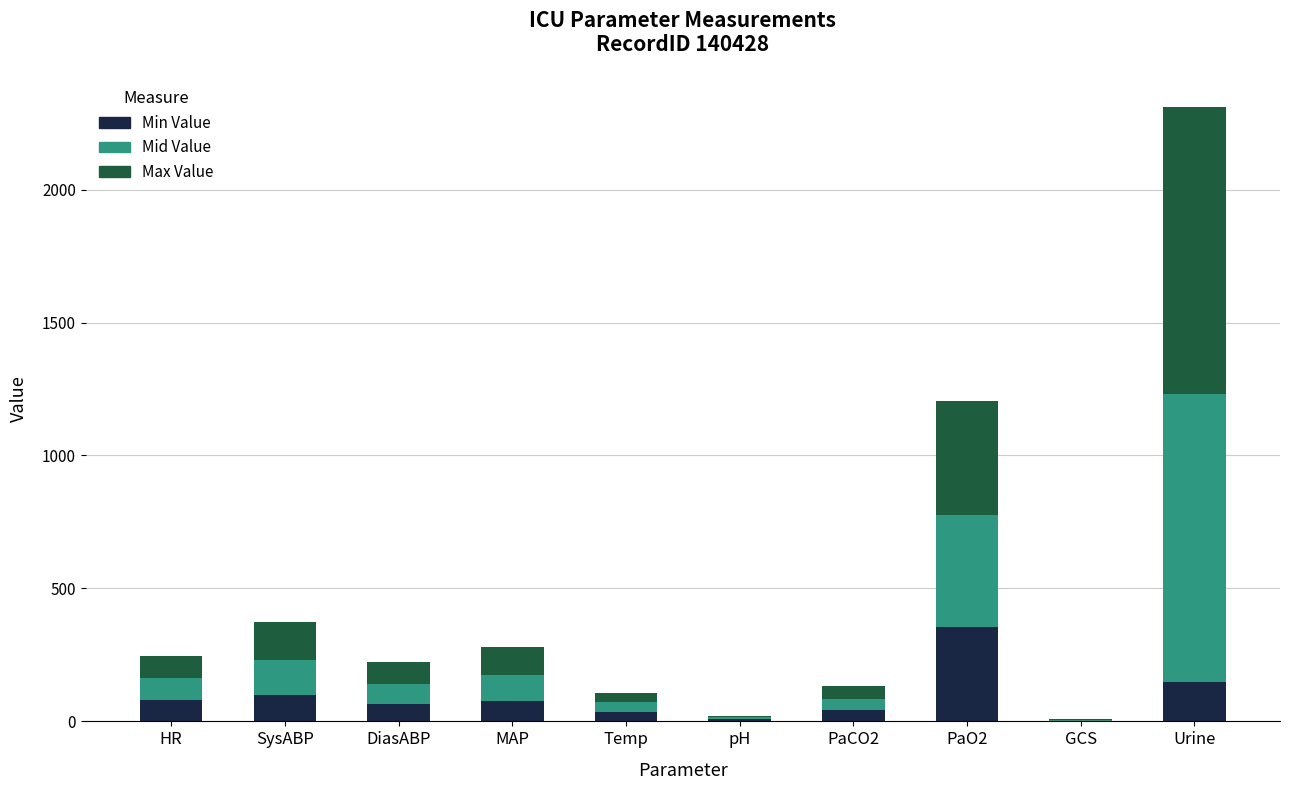

What is the maximum value for Min Value?

355.0